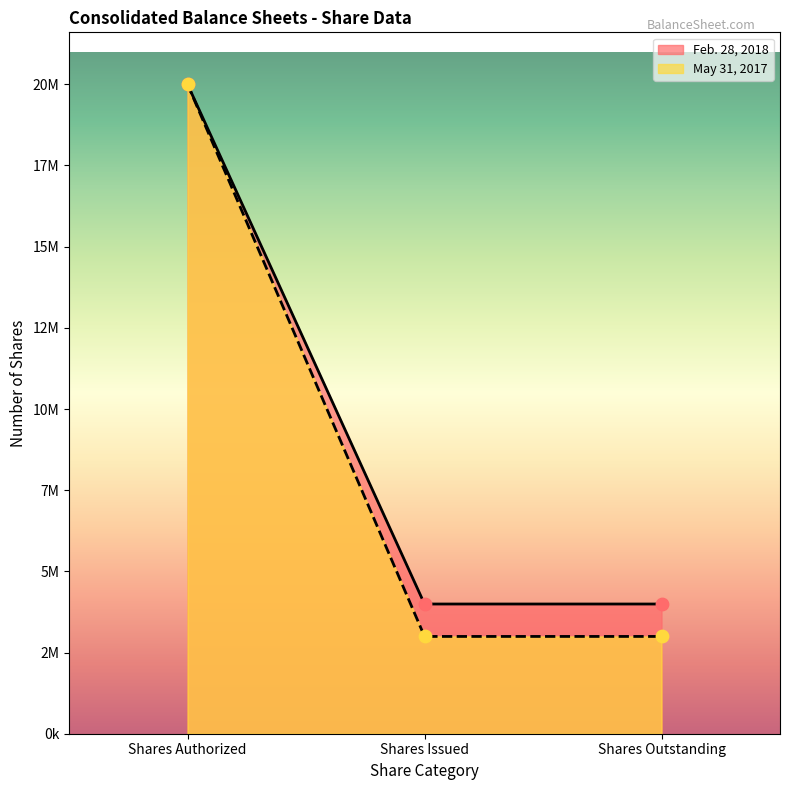

At which category is the sum across all series the highest?

Shares Authorized